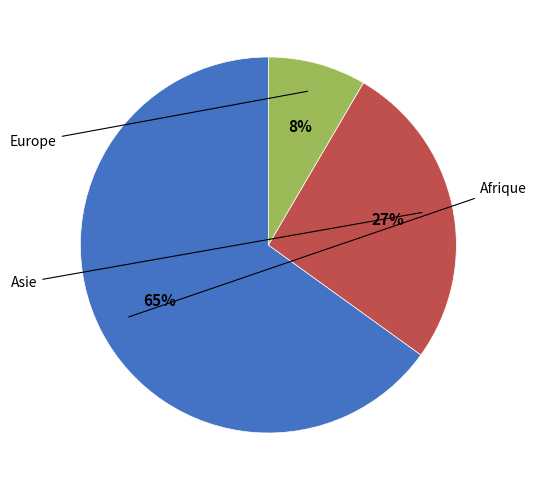

Does any single category account for the majority?

Yes